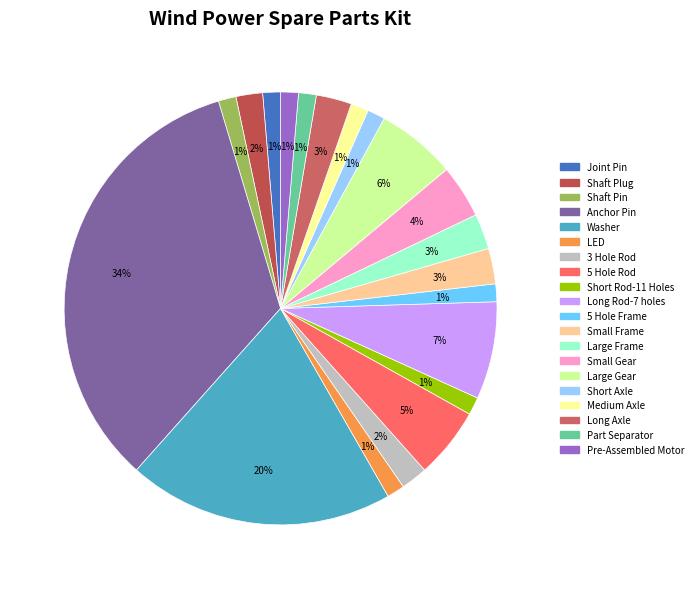

How many segments does this pie chart have?

20